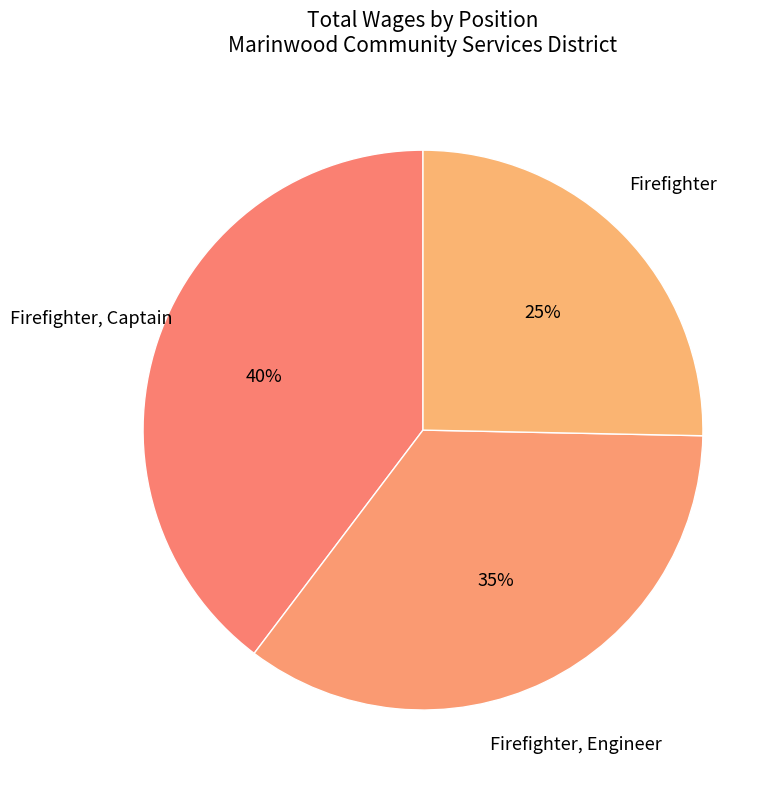

True or false: Firefighter accounts for 1% of the total.

False